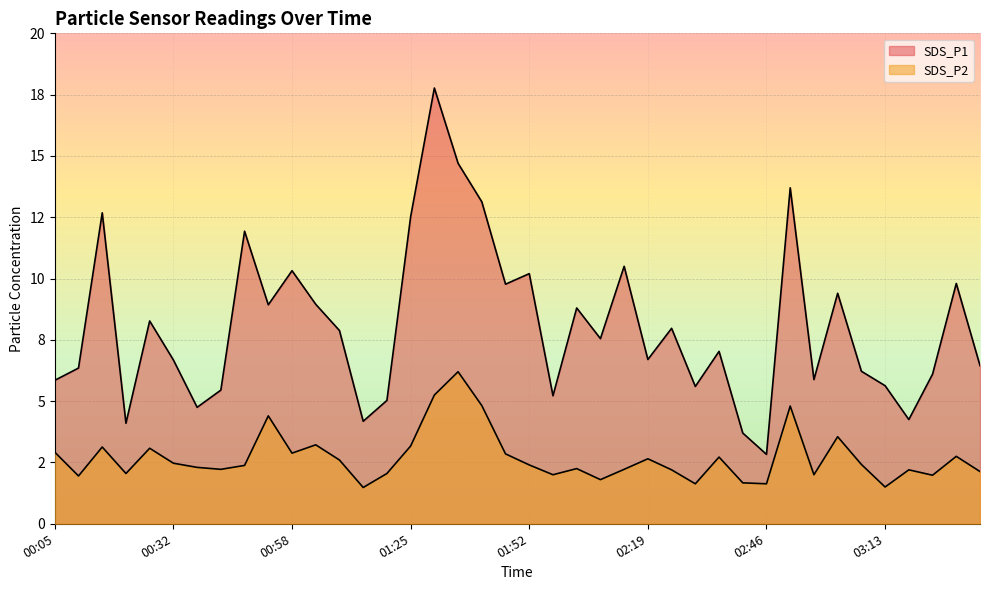

What is the difference between the SDS_P2 values at 02:30 and 03:02?

1.9